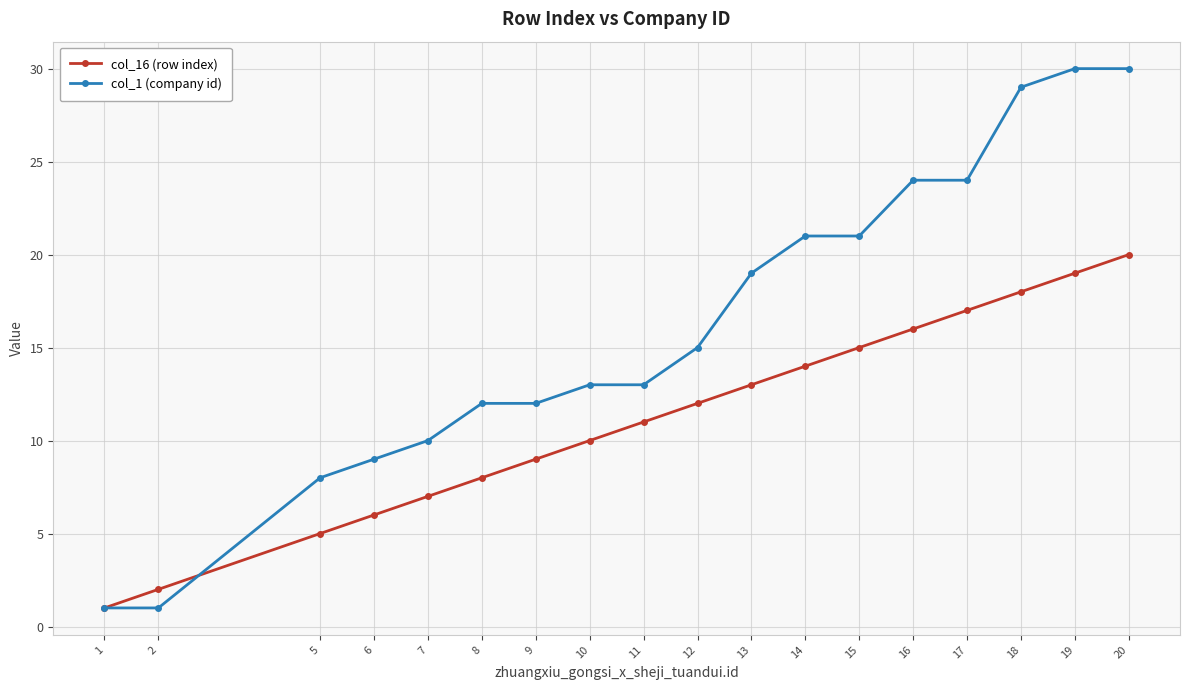

At 11, list the series in order from smallest to largest.

col_16 (row index), col_1 (company id)